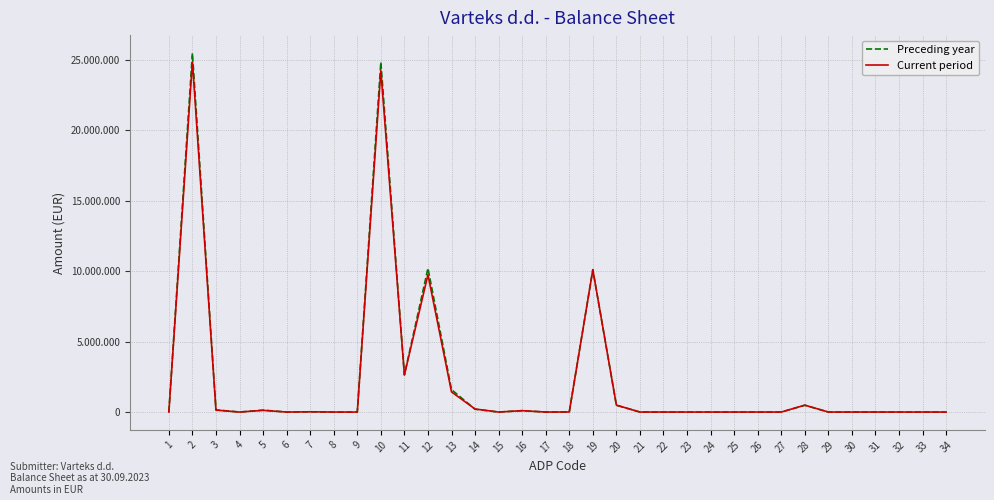

Between which two adjacent categories do Current period and Preceding year first intersect?

13 and 14